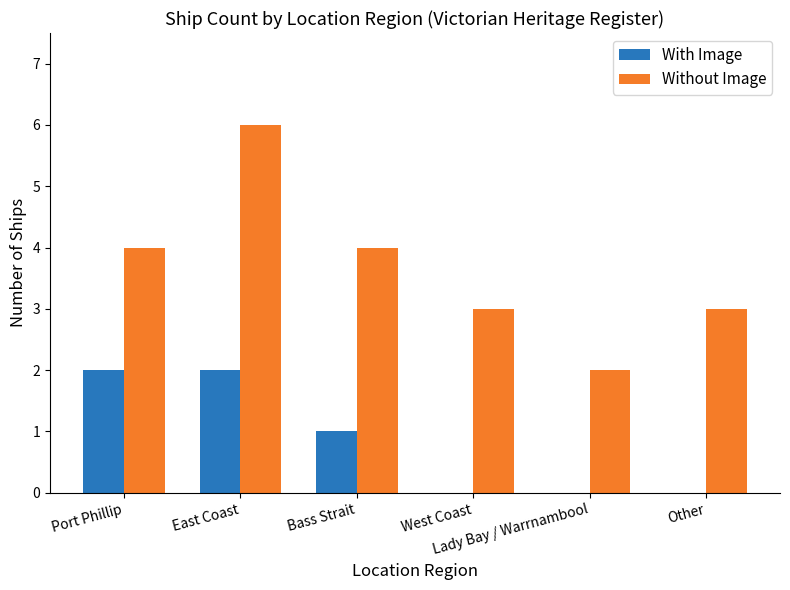

What is the maximum value for Without Image?

6